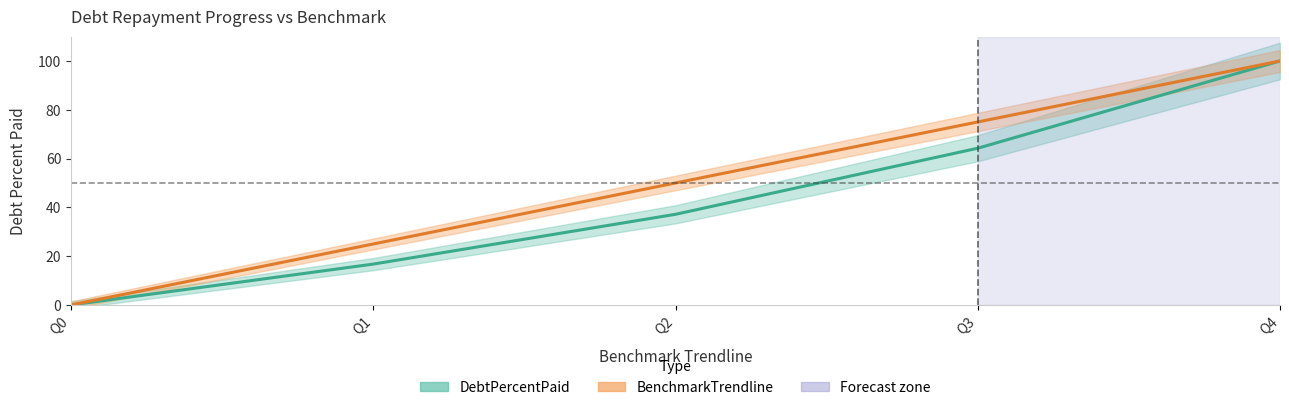

At how many categories does at least one series exceed 70?

2